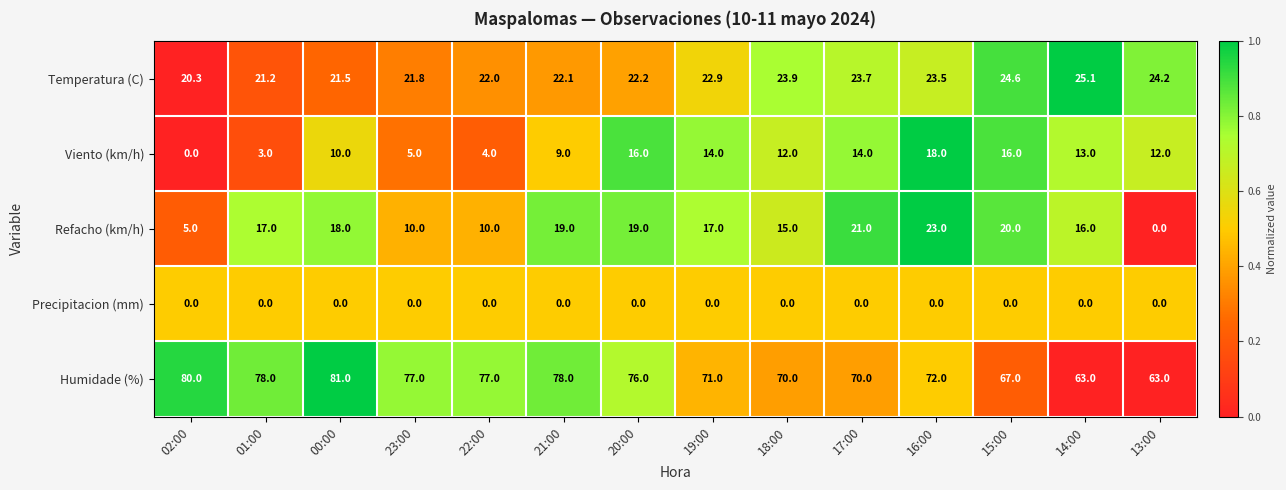

List the series in order of their peak value, lowest first.

Precipitacion (mm), Viento (km/h), Refacho (km/h), Temperatura (C), Humidade (%)